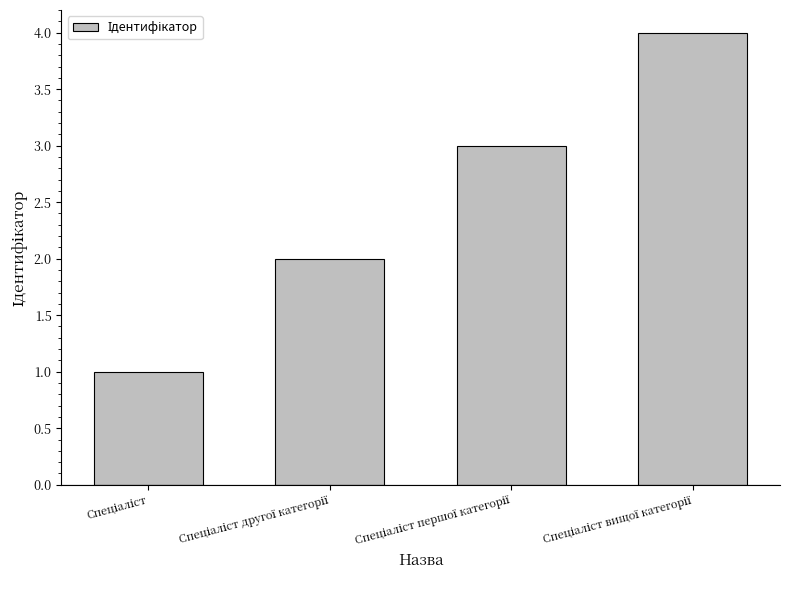

What is the greatest value displayed?

4